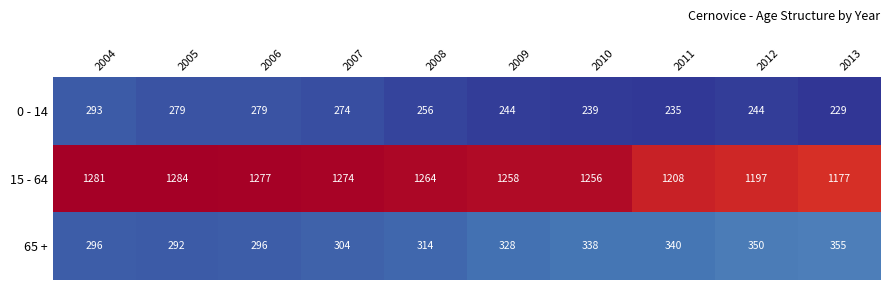

List the series in order of their peak value, lowest first.

0 - 14, 65 +, 15 - 64